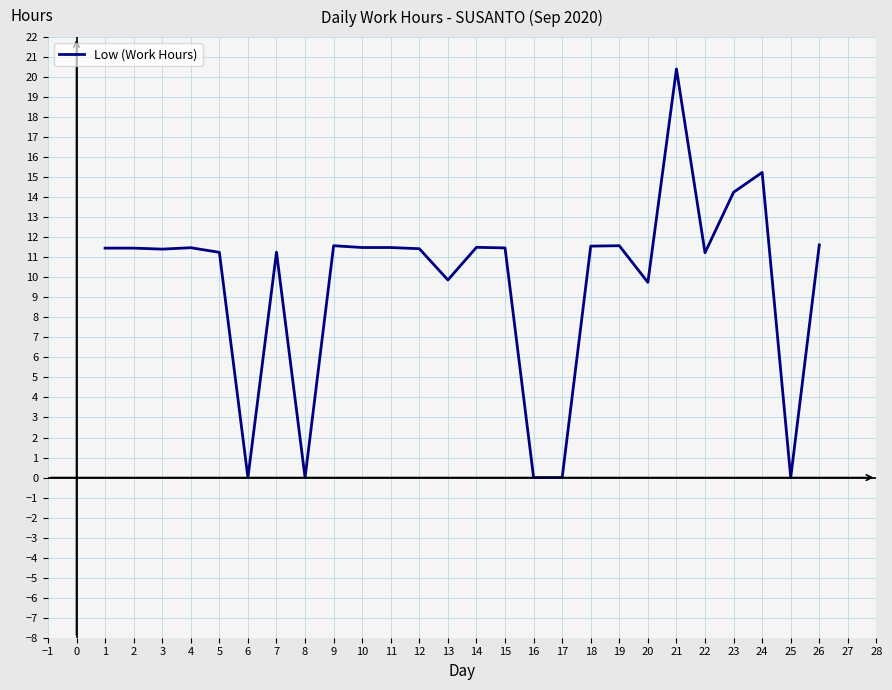

What is the average value?

9.7